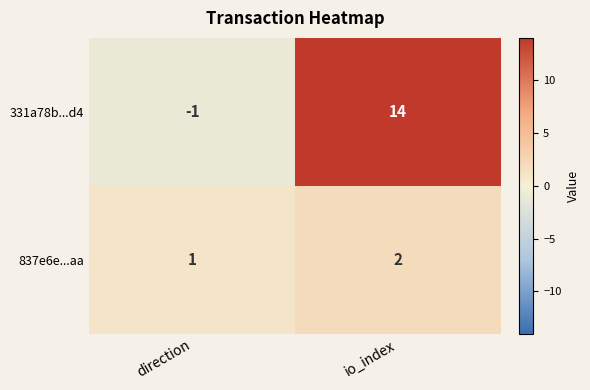

What is the greatest value displayed?

14